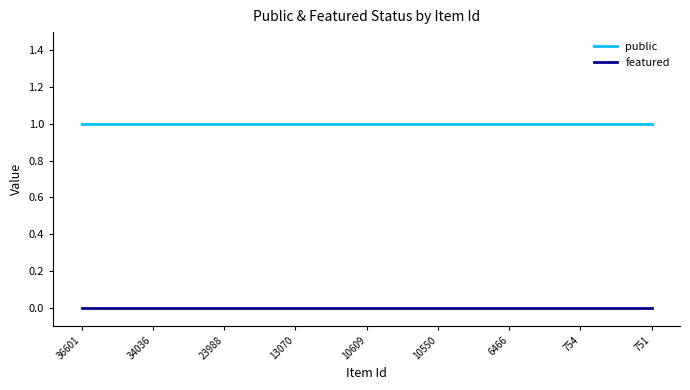

Rank the series by their average value, from lowest to highest.

featured, public